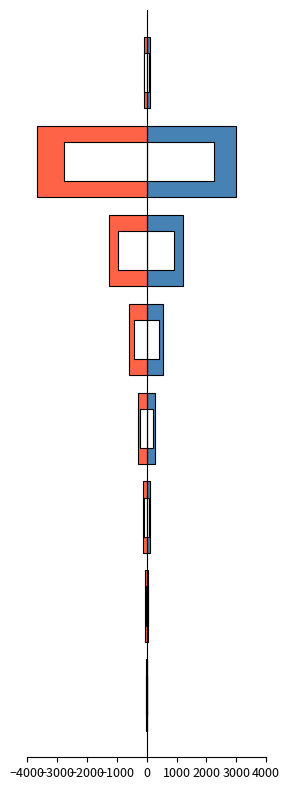

Is the value of 1위 기록 at −1000 greater than the value of 8위 기록 at −1000?

Yes